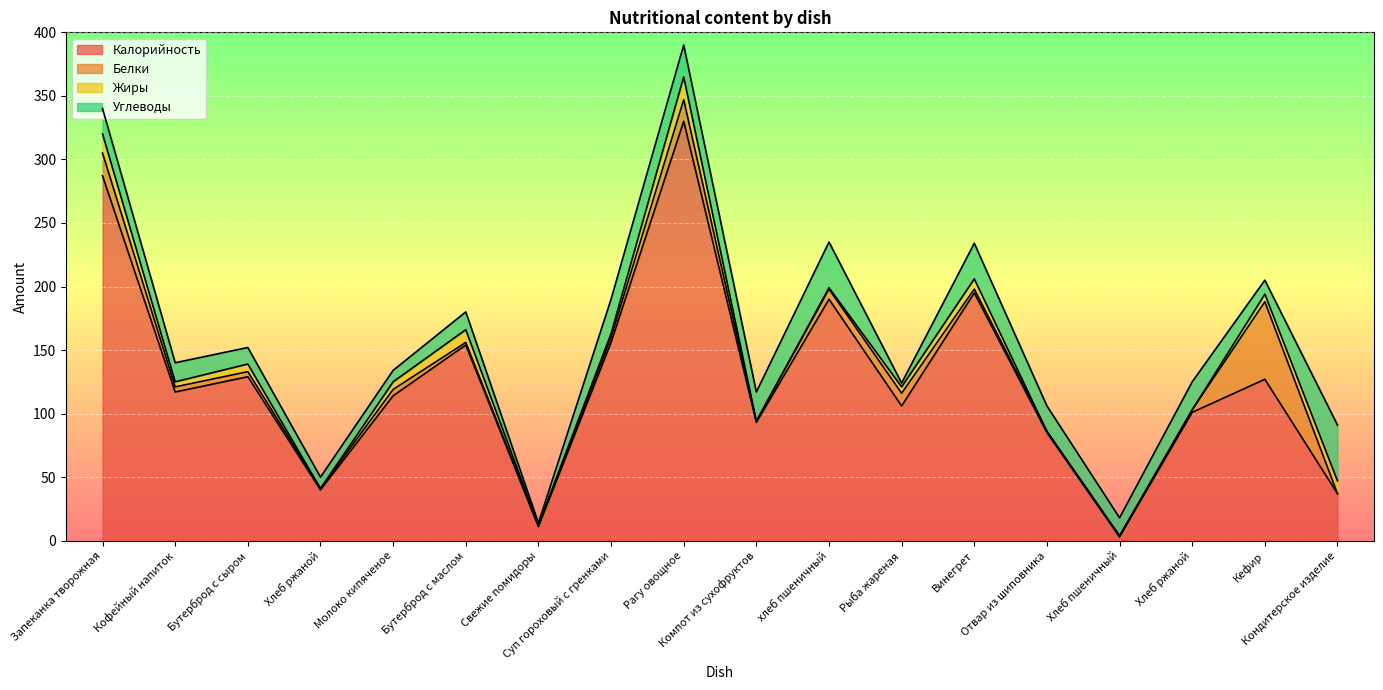

The value of Жиры at Хлеб пшеничный is 1. True or false?

True